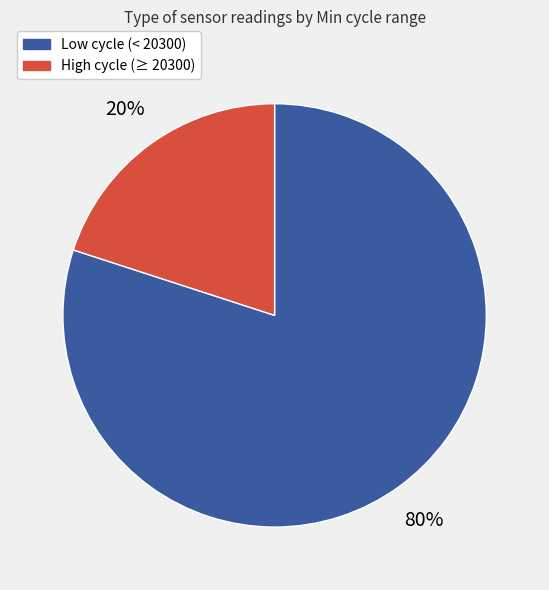

Count the number of slices in the pie.

2